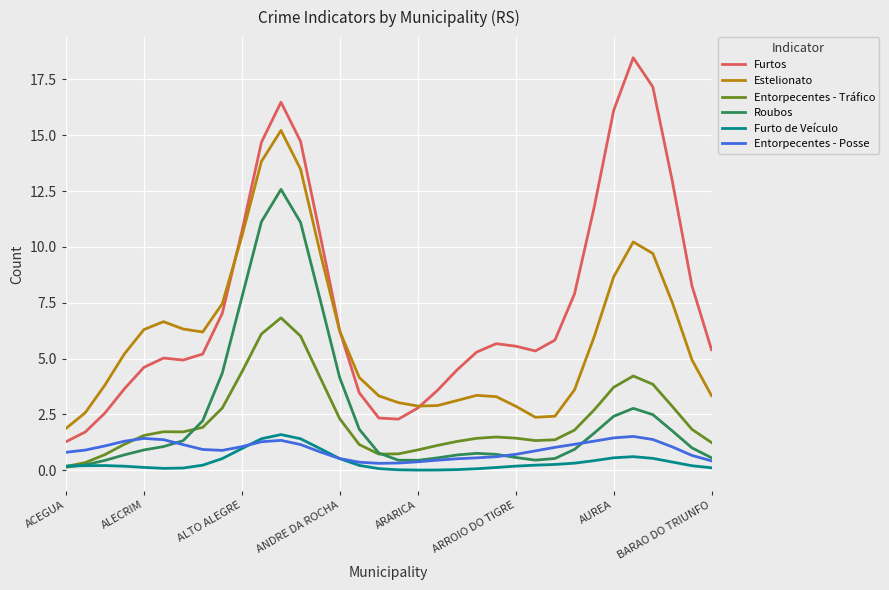

True or false: Furtos and Furto de Veículo cross at least once.

False